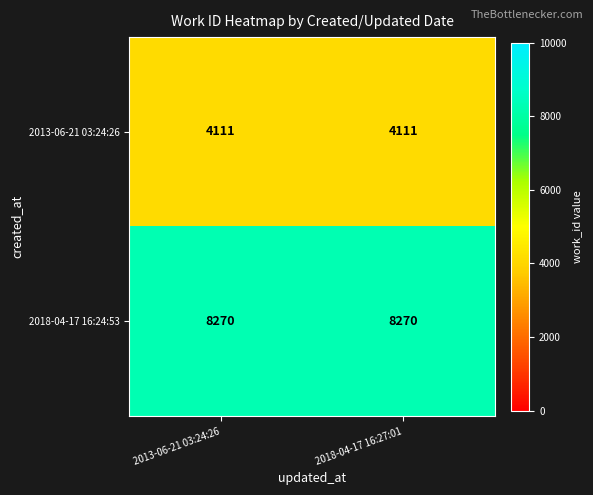

True or false: 2018-04-17 16:24:53 has a value of 8270 at 2013-06-21 03:24:26.

True